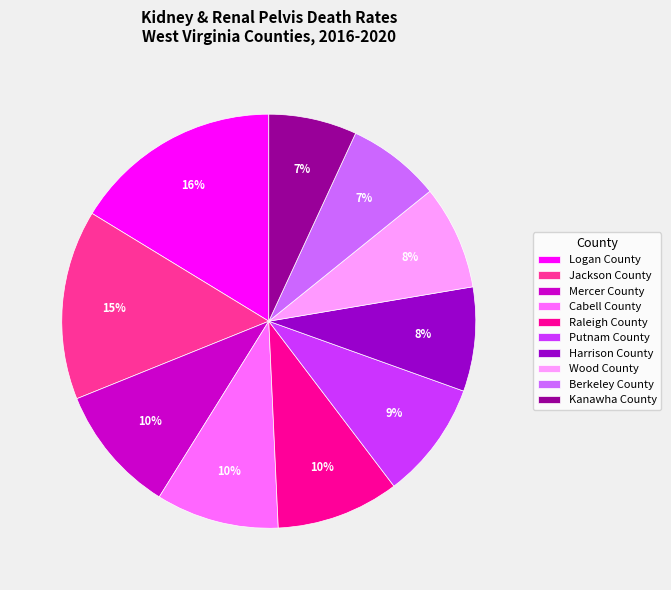

Which slice is the largest?

Logan County